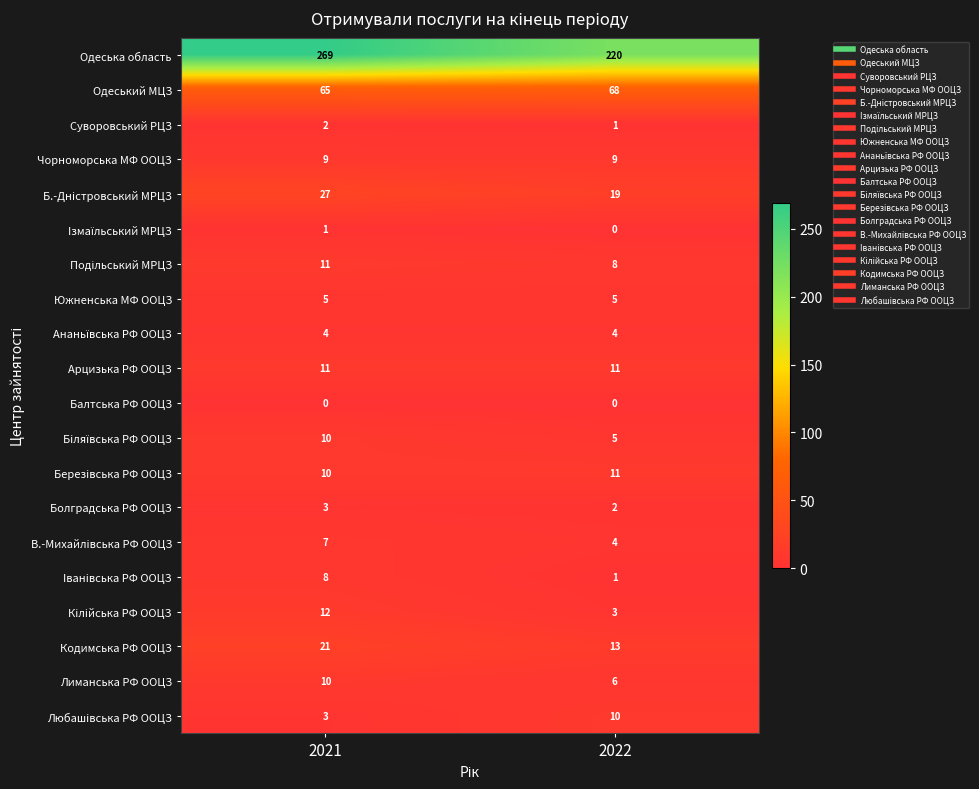

What is the spread (max minus min) of values at 2022?

220